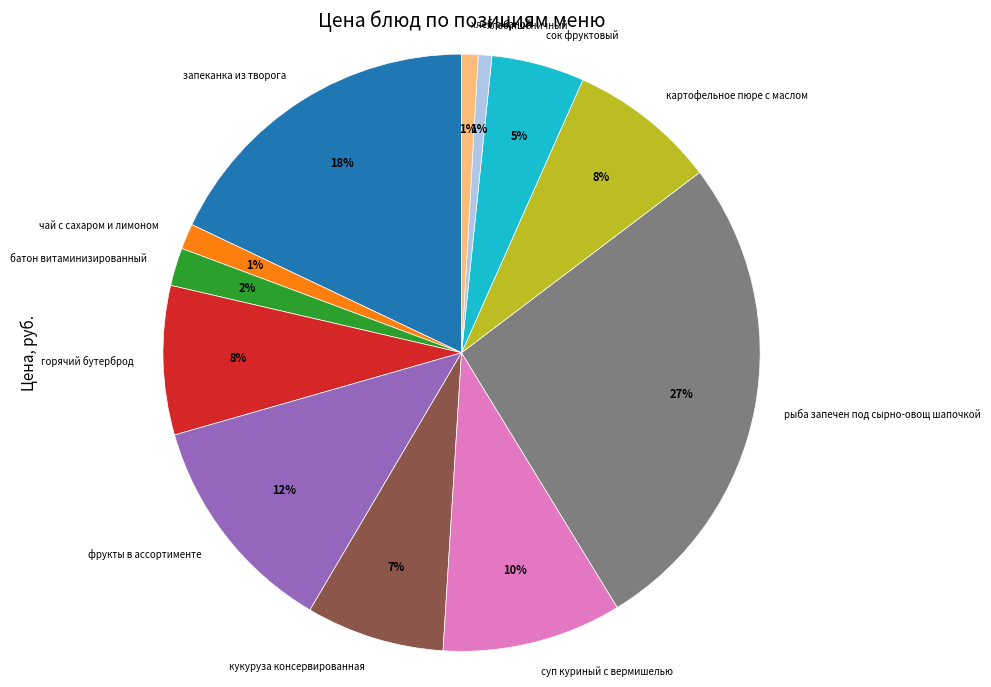

To the nearest percent, what percentage of the pie is кукуруза консервированная?

7%